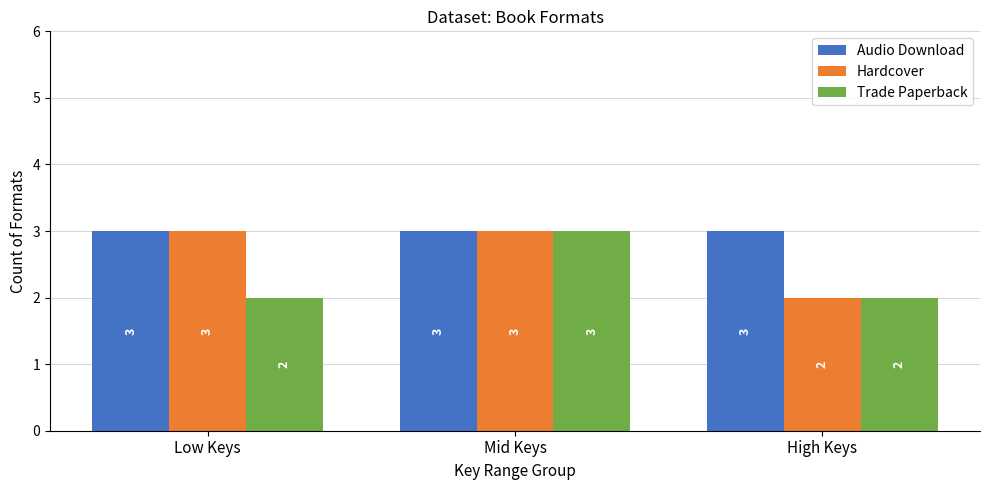

Between Low Keys and High Keys, which series saw the biggest shift?

Hardcover